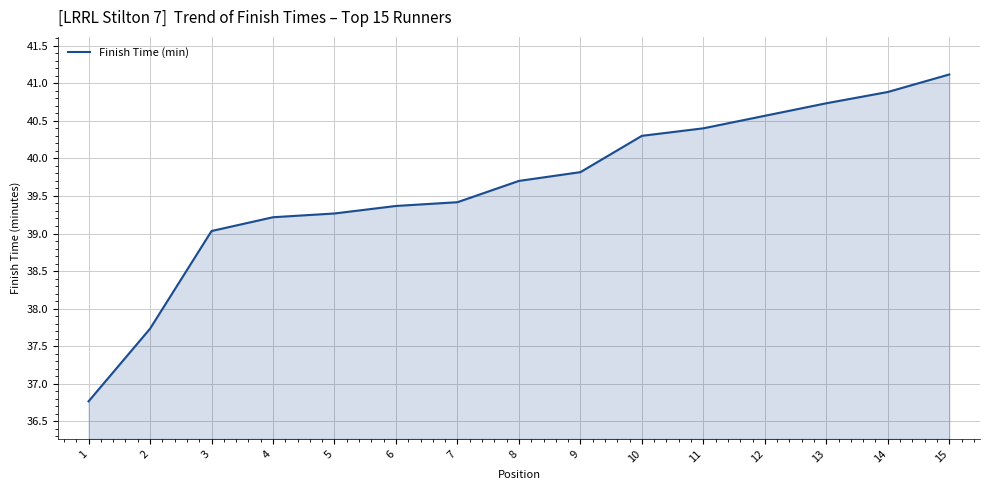

What is the difference between the values at 15 and 4?

1.9